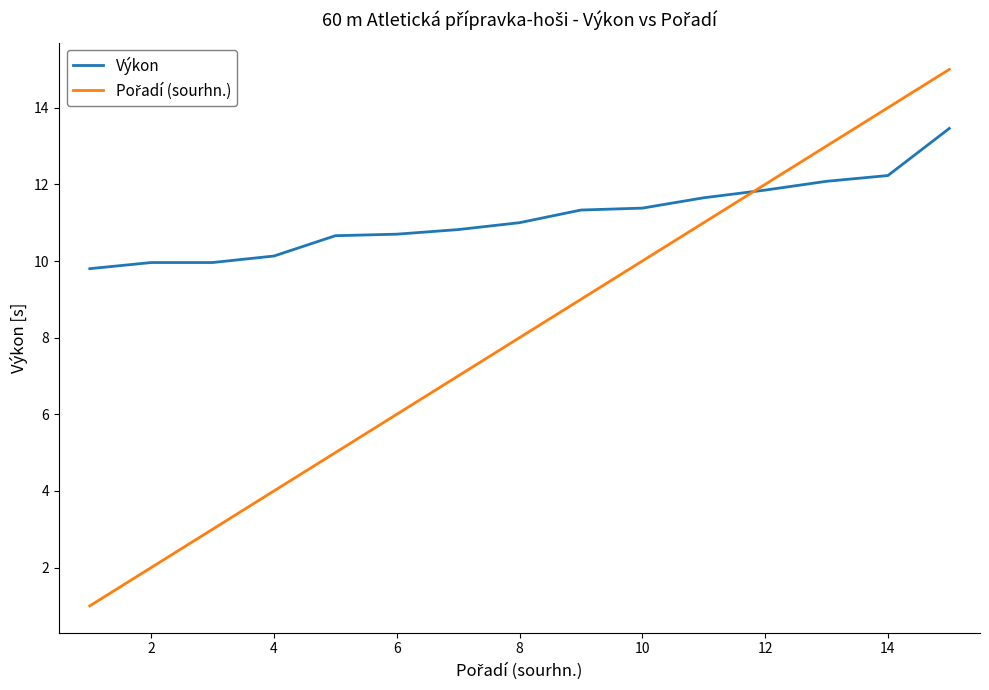

What is the greatest value displayed?

15.0